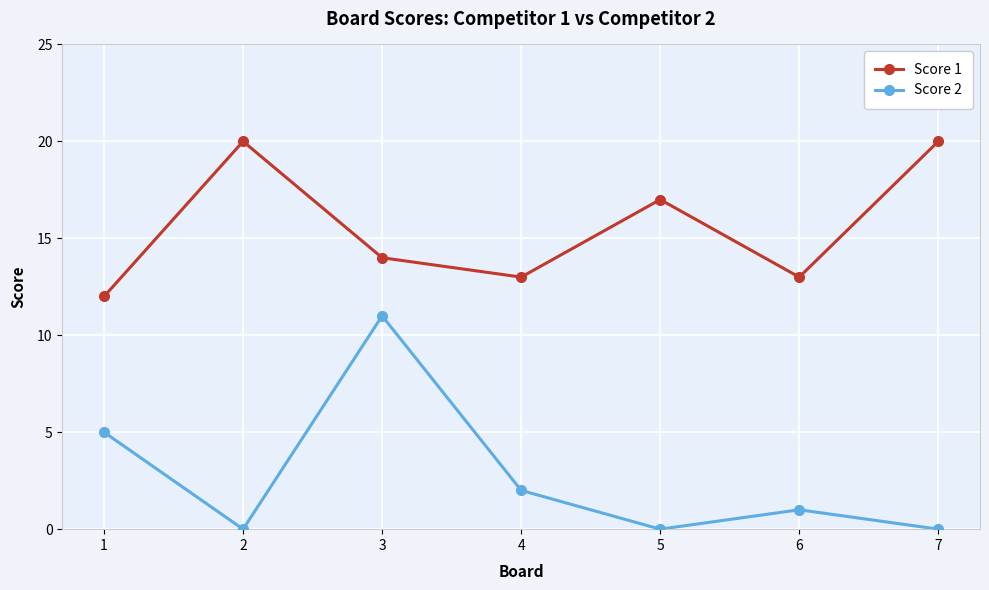

Rank the series by their maximum value, from lowest to highest.

Score 2, Score 1